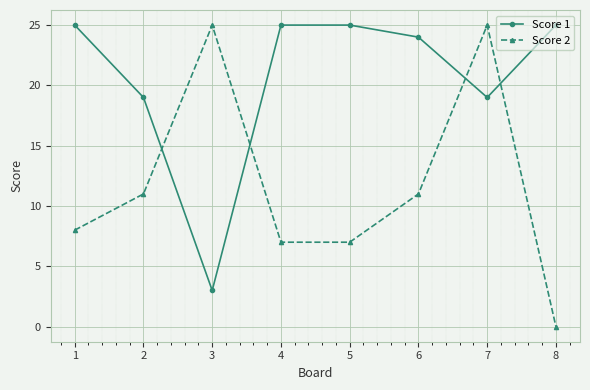

Which series has the largest range (max minus min)?

Score 2